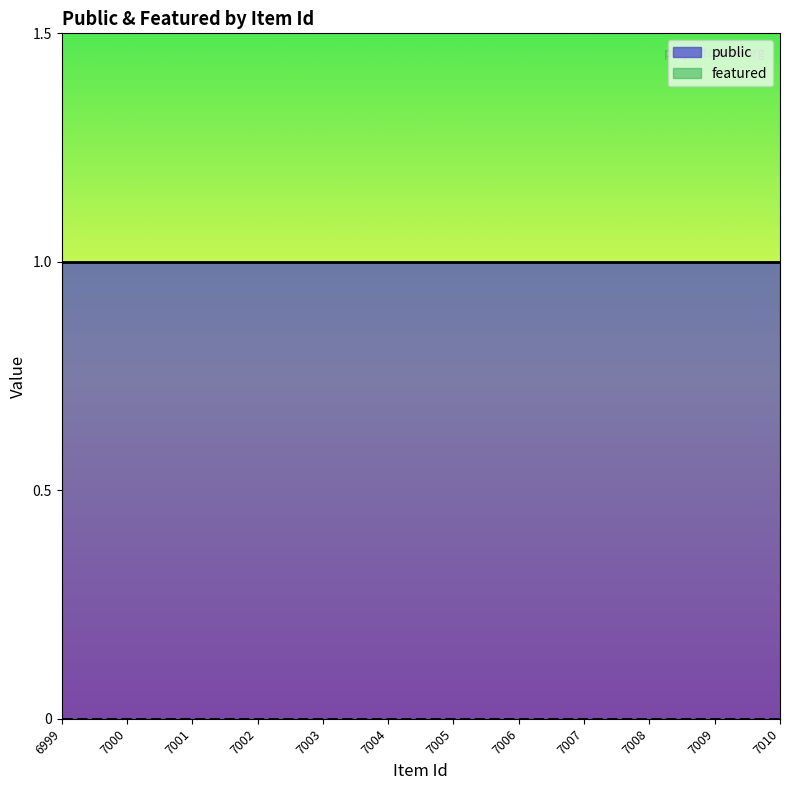

True or false: public has a value of 1 at 7009.

True